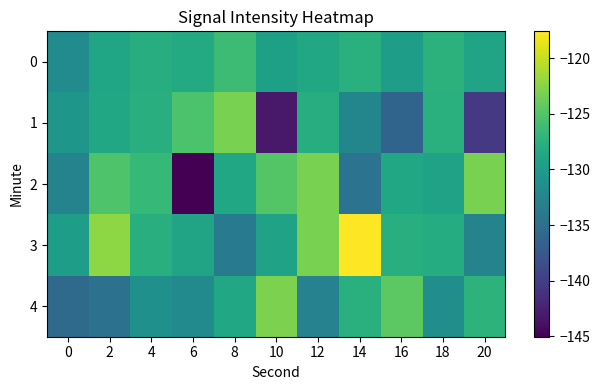

Reading right to left, what are all the values shown in this chart?

0: 20=-129.0	18=-127.3	16=-129.8	14=-127.6	12=-128.7	10=-129.4	8=-126.2	6=-128.2	4=-128.0	2=-128.9	0=-131.8
1: 20=-140.5	18=-127.7	16=-136.2	14=-132.5	12=-128.0	10=-143.1	8=-123.2	6=-125.3	4=-127.8	2=-128.6	0=-130.5
2: 20=-123.1	18=-129.2	16=-128.6	14=-134.6	12=-123.1	10=-125.0	8=-128.6	6=-145.0	4=-126.7	2=-125.1	0=-132.8
3: 20=-132.8	18=-128.1	16=-127.7	14=-117.6	12=-123.1	10=-129.2	8=-133.8	6=-129.0	4=-127.8	2=-122.2	0=-129.8
4: 20=-127.3	18=-131.5	16=-124.5	14=-127.6	12=-132.8	10=-123.0	8=-128.7	6=-132.0	4=-131.3	2=-134.6	0=-135.6